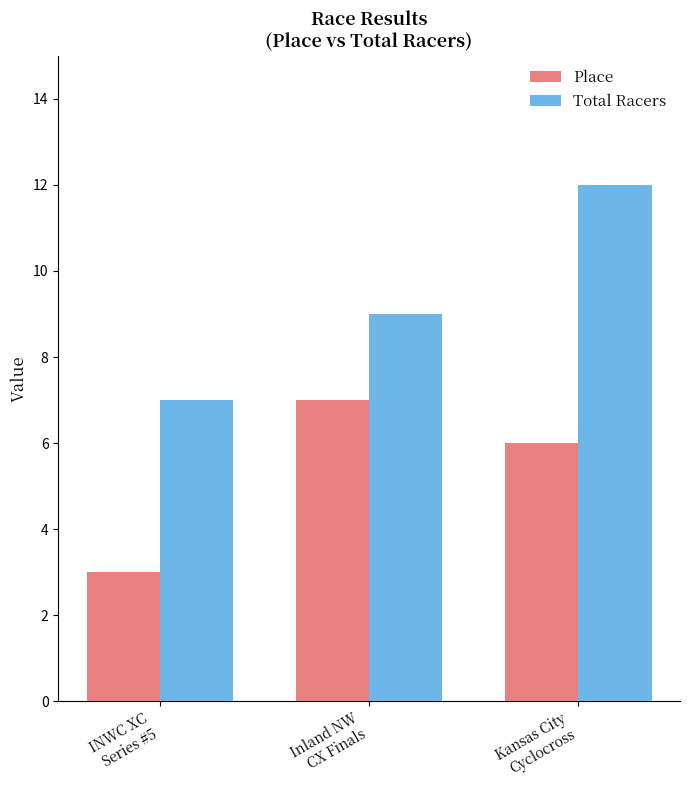

List the labels in order of Total Racers value, smallest first.

INWC XC
Series #5, Inland NW
CX Finals, Kansas City
Cyclocross